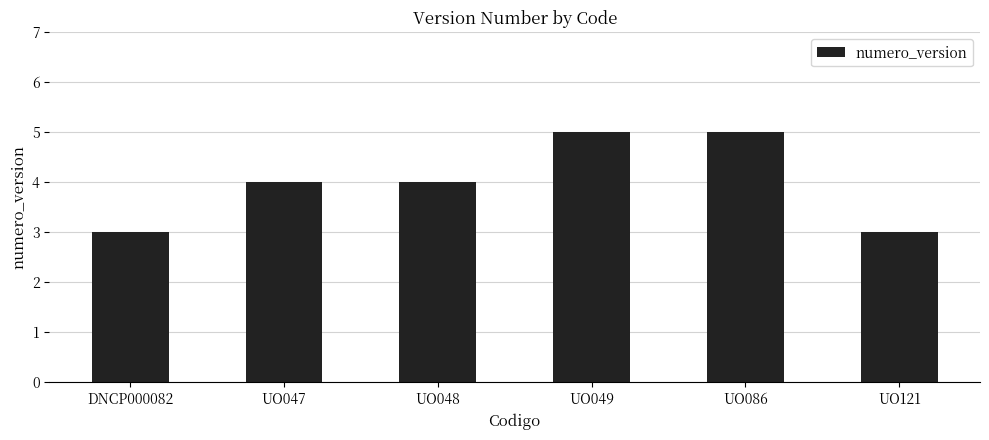

Does the chart contain any negative values?

No